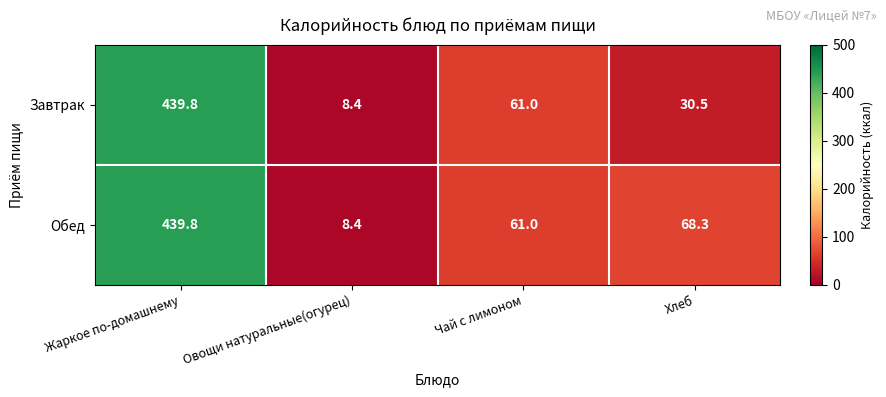

Count the number of data series in this chart.

2